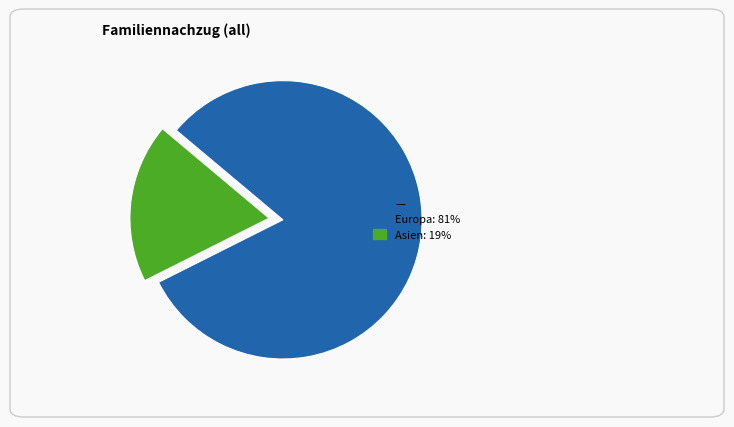

Is there a majority slice in this chart?

Yes